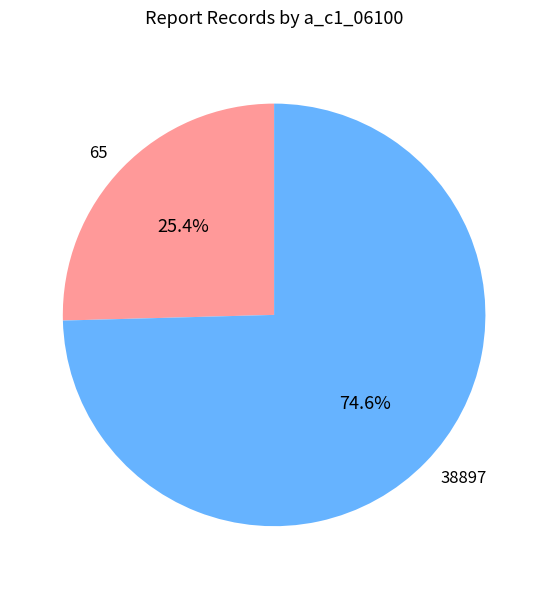

How many slices are in this pie chart?

2